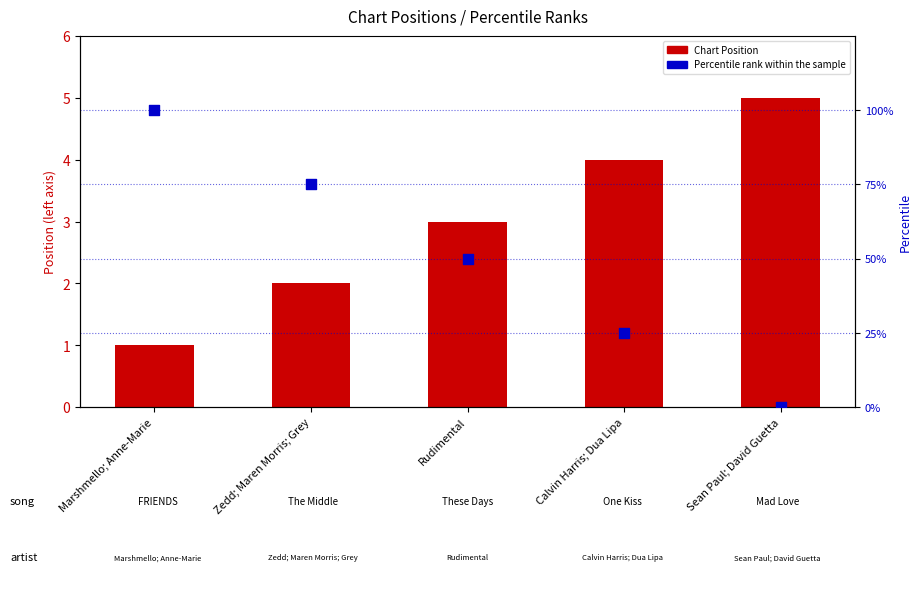

Which series contains the lowest Y value?

Percentile rank within the sample